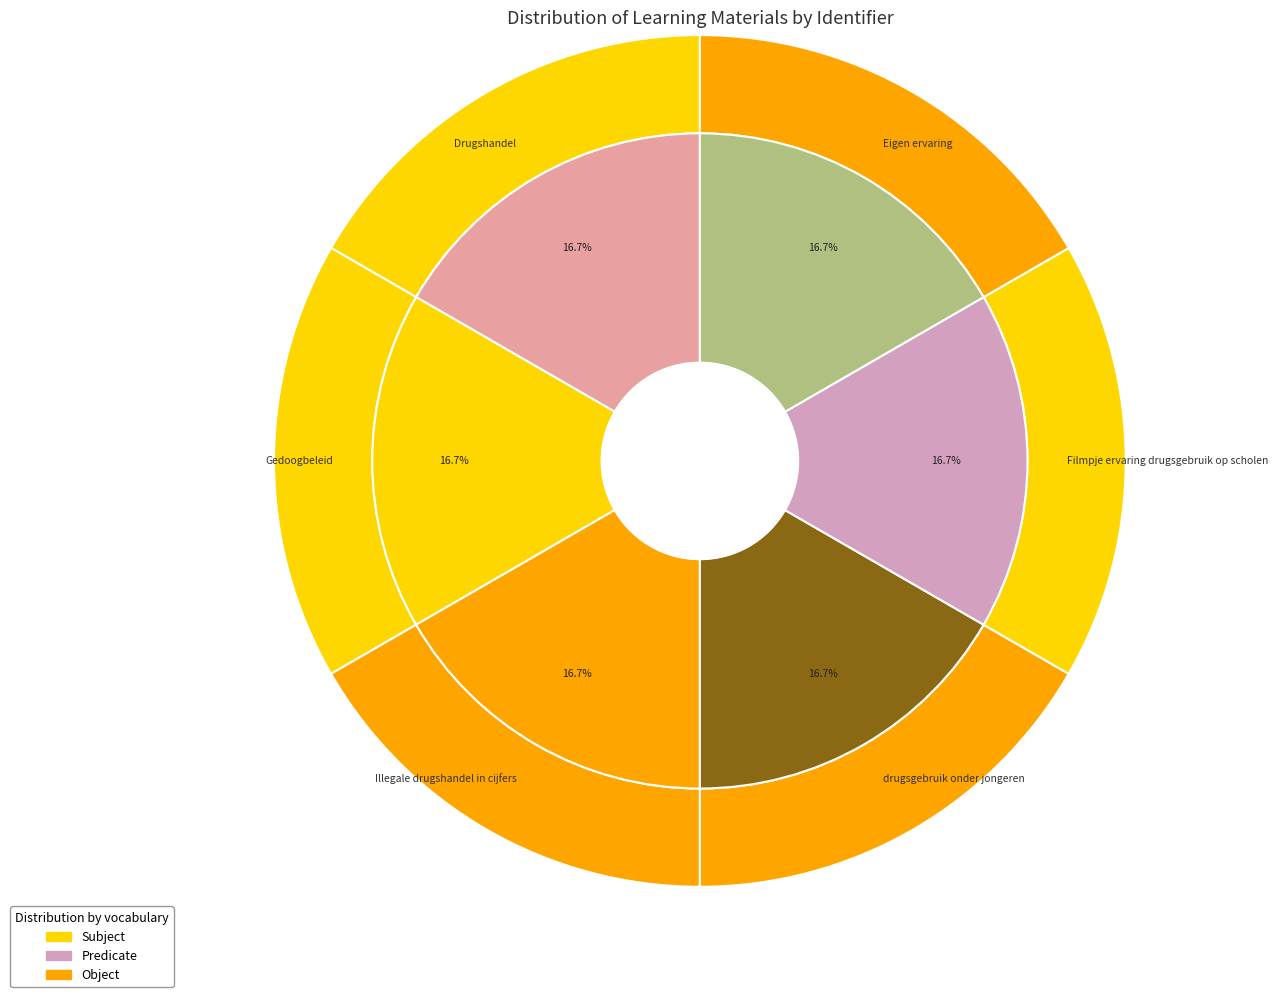

What is the smallest slice in the pie chart?

Drugshandel